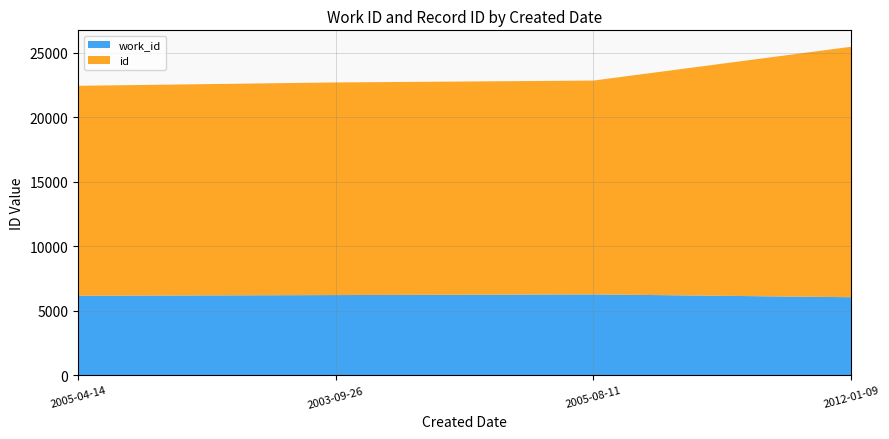

Reading left to right, transcribe all the data shown in this chart.

work_id: 6163	6217	6270	6050
id: 16280	16487	16579	19421